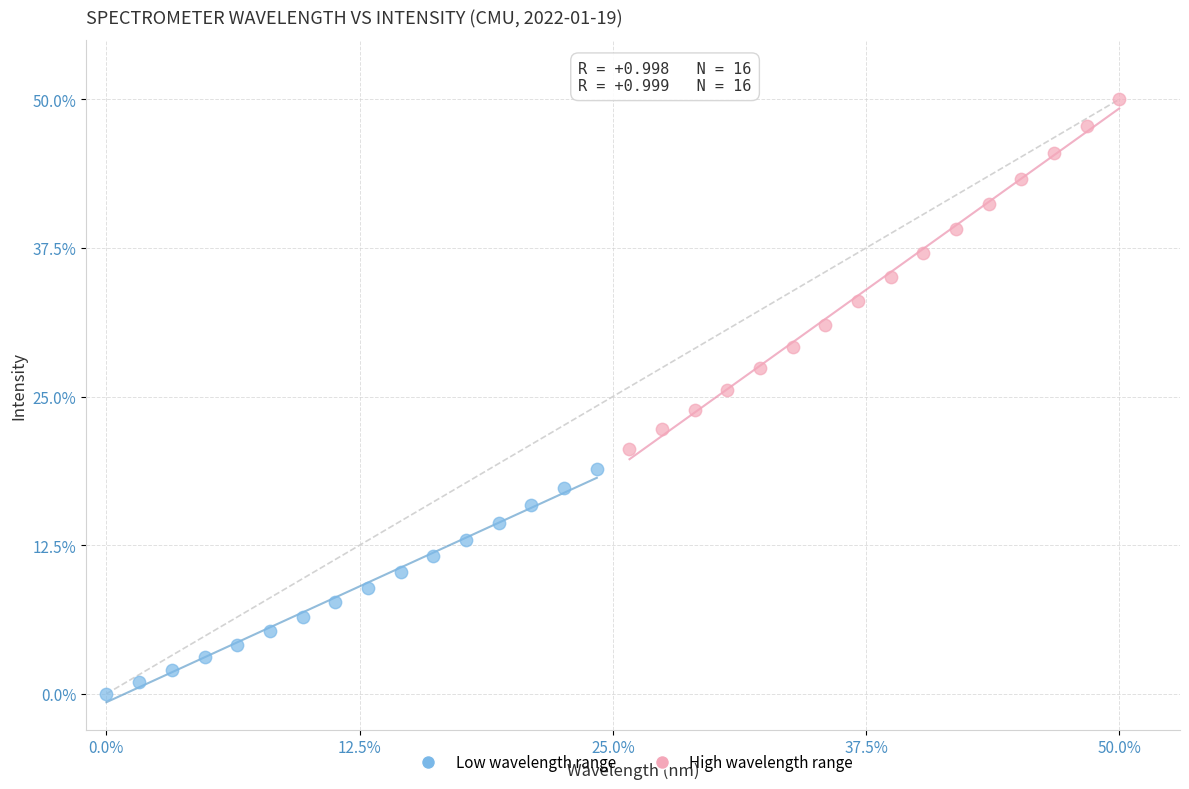

Which series contains the lowest Y value?

Low wavelength range